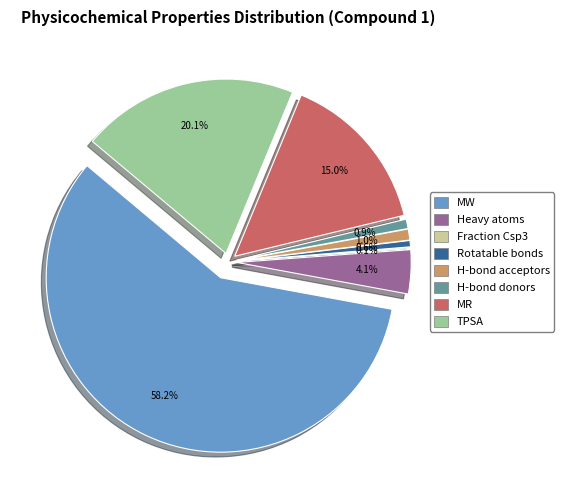

Is the sum of H-bond acceptors and MR greater than half?

No